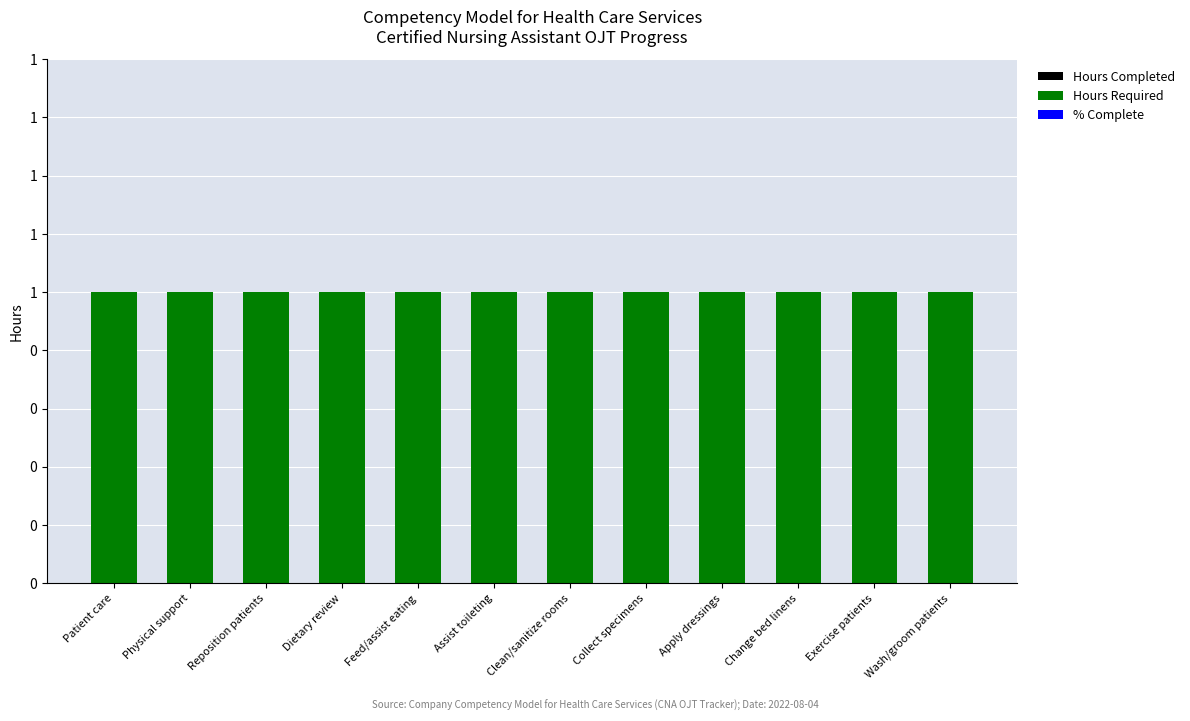

Which series has the largest total across all categories?

Hours Required